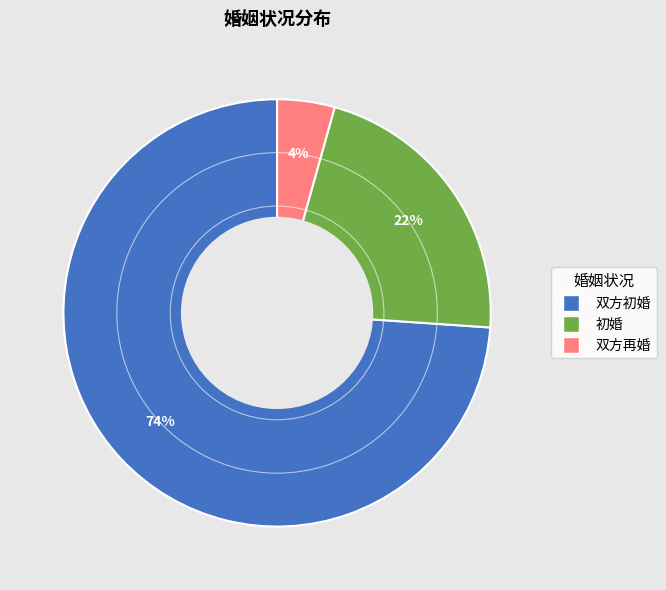

How many segments does this pie chart have?

3